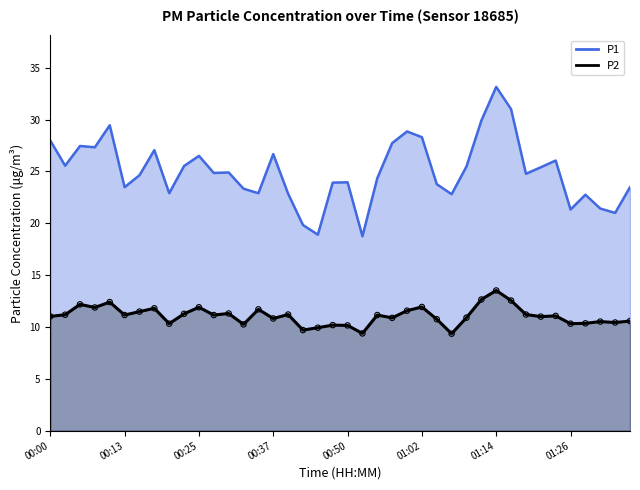

At which category is the sum across all series the highest?

01:14